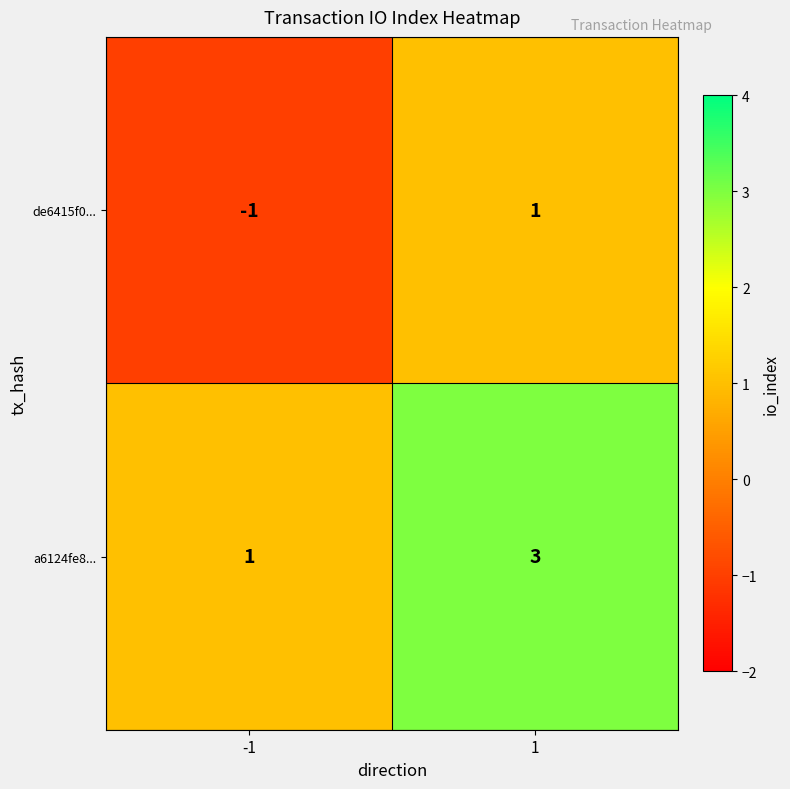

Reading left to right, extract all data points from this chart.

de6415f0...: -1=-1	1=1
a6124fe8...: -1=1	1=3